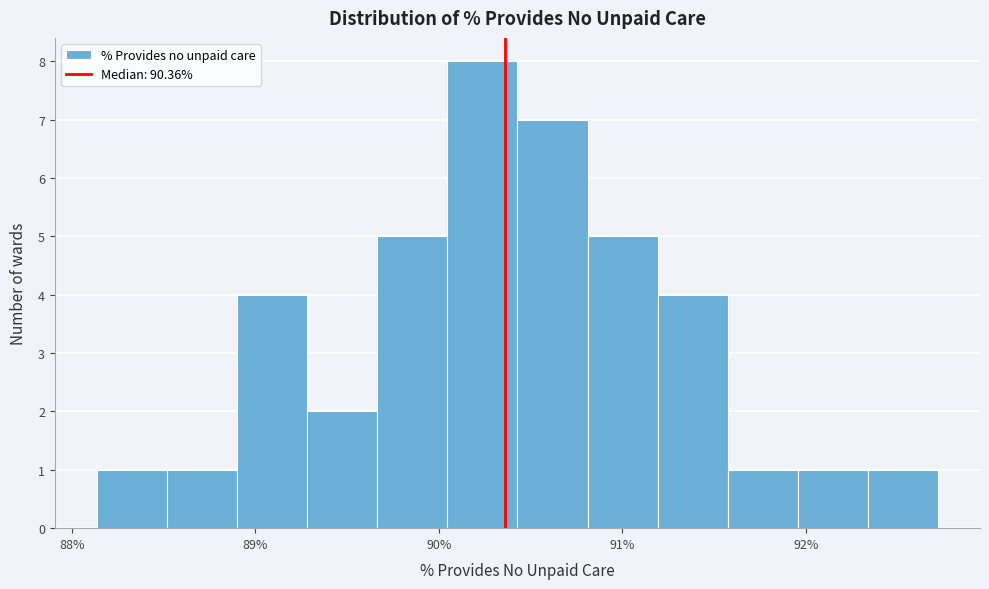

Around what value on the x-axis is the tallest bar? Give the approximate position of its centre, as read against the axis.

90.2